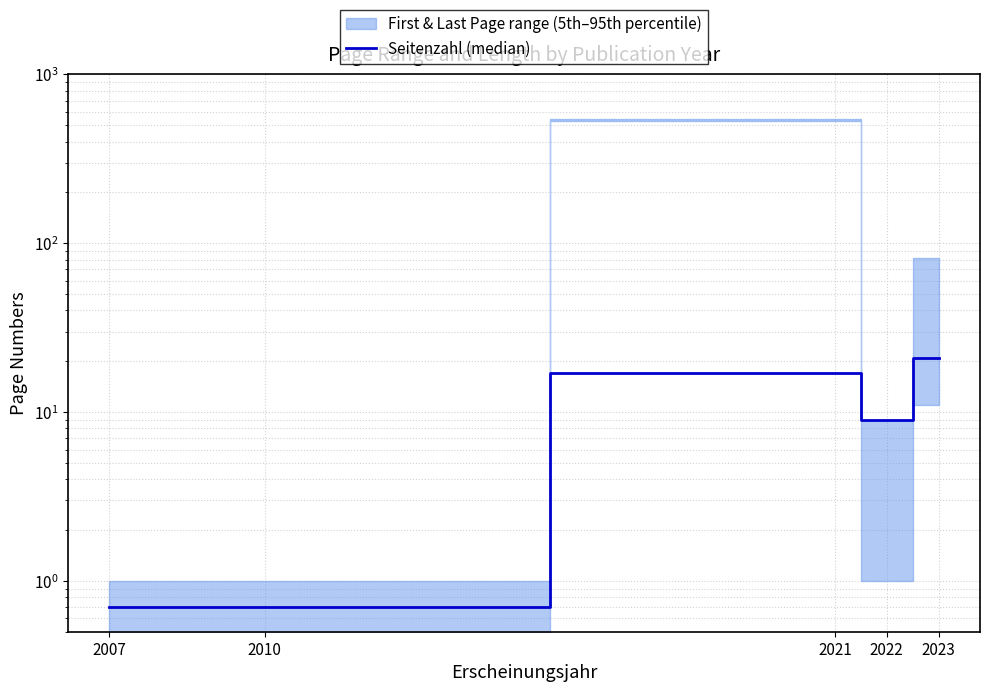

What is the difference between the values at 2023 and 2021?

4.0